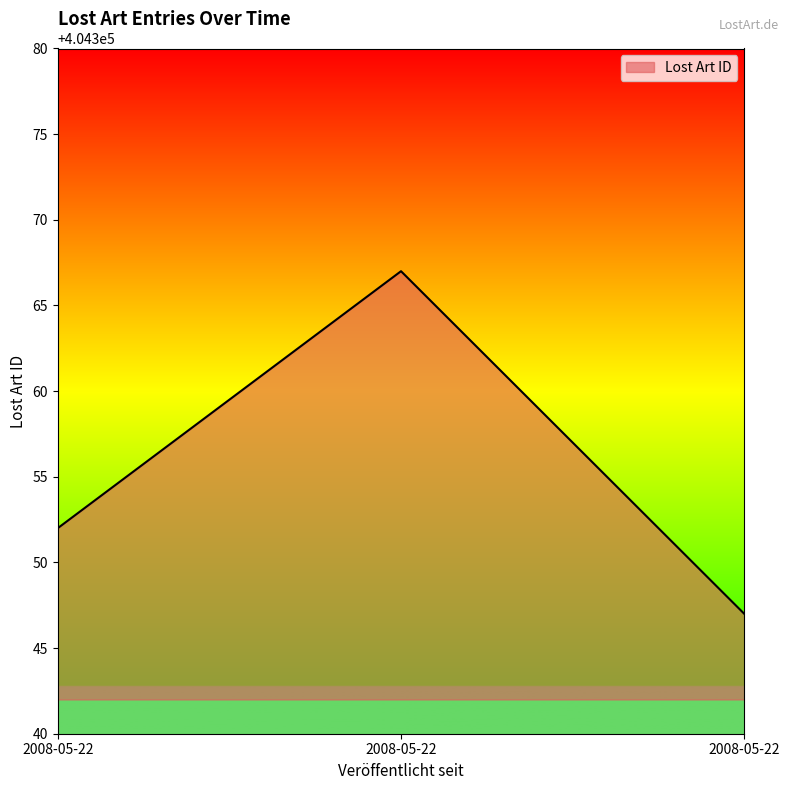

How many lines are shown in the chart?

1